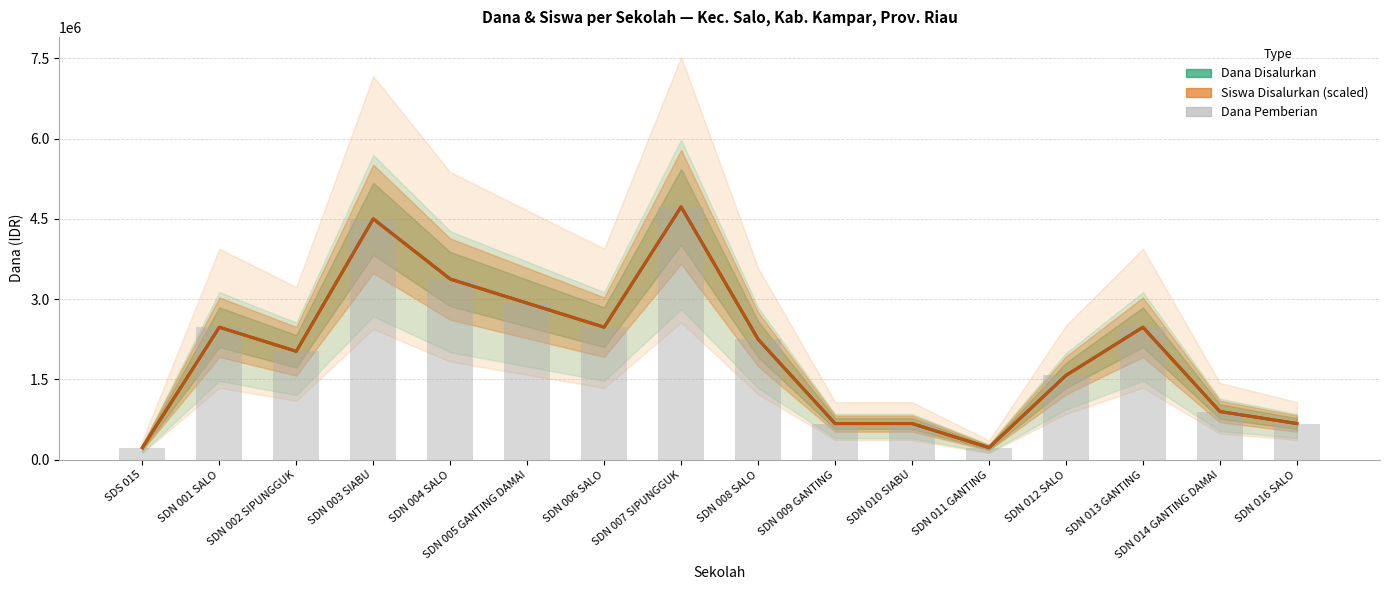

Does the chart contain any negative values?

No